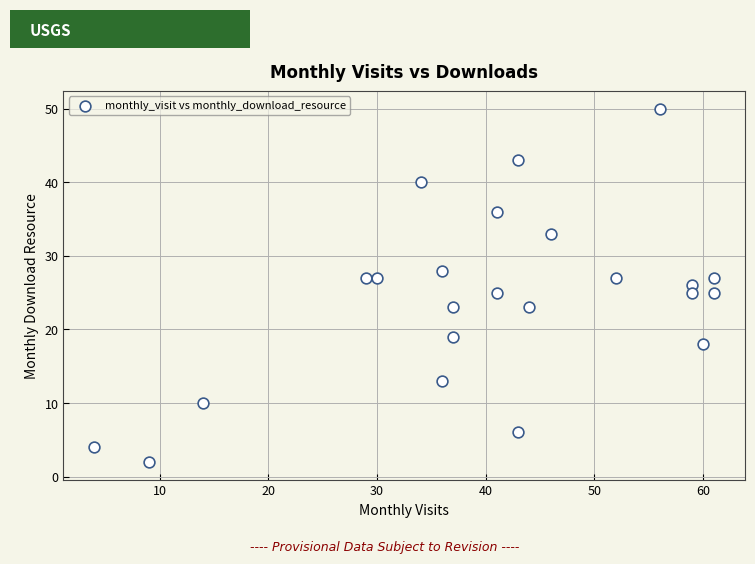

What is the range of Y values (max minus min)?

48